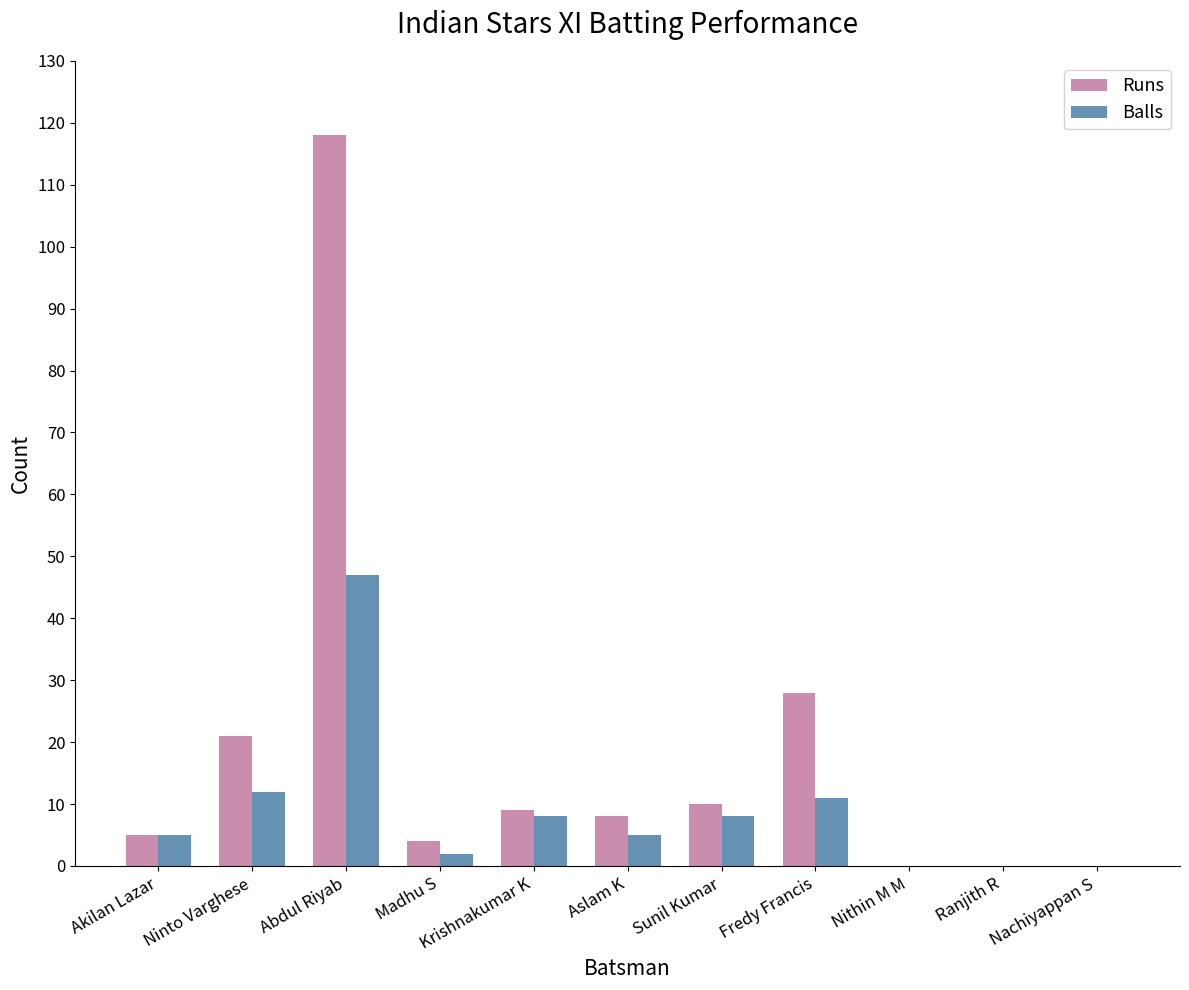

What is the sum of the Balls values at Nithin M M and Akilan Lazar?

5